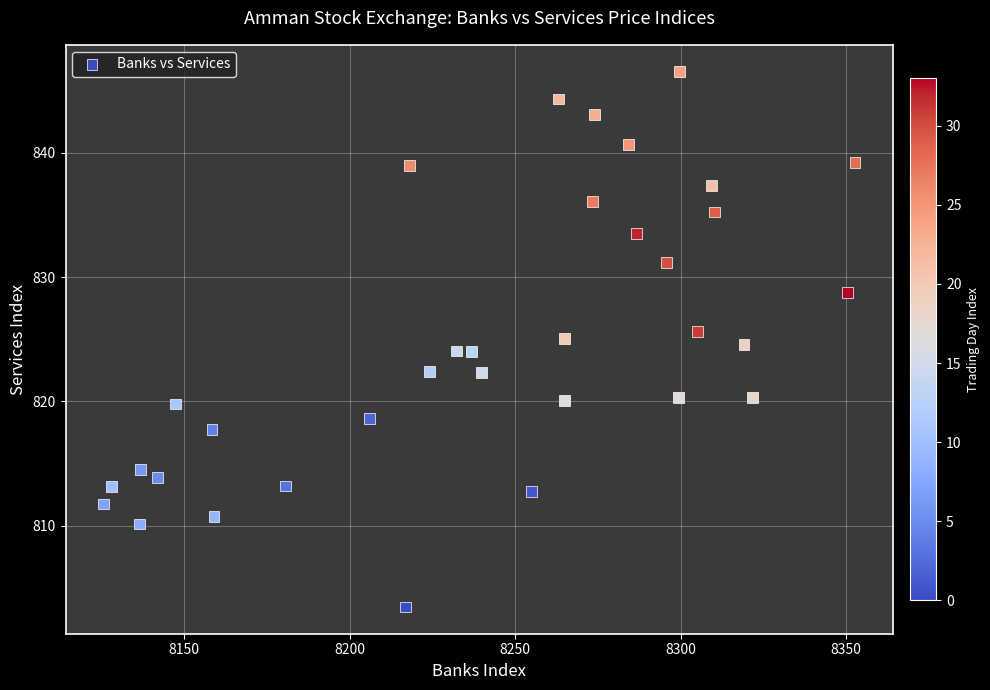

What is the range of X values (max minus min)?

227.2